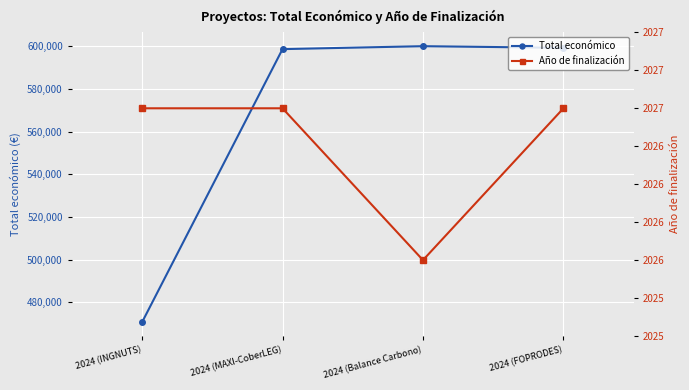

True or false: Total económico and Año de finalización intersect in this chart.

False